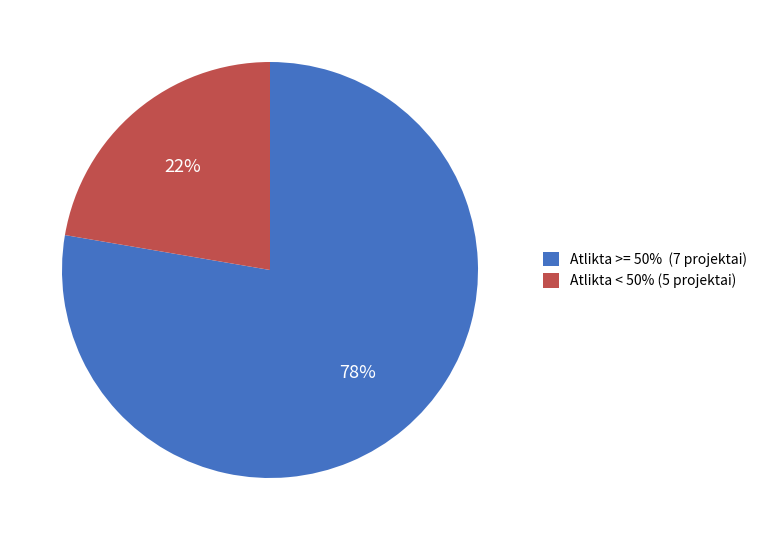

Count the number of slices in the pie.

2